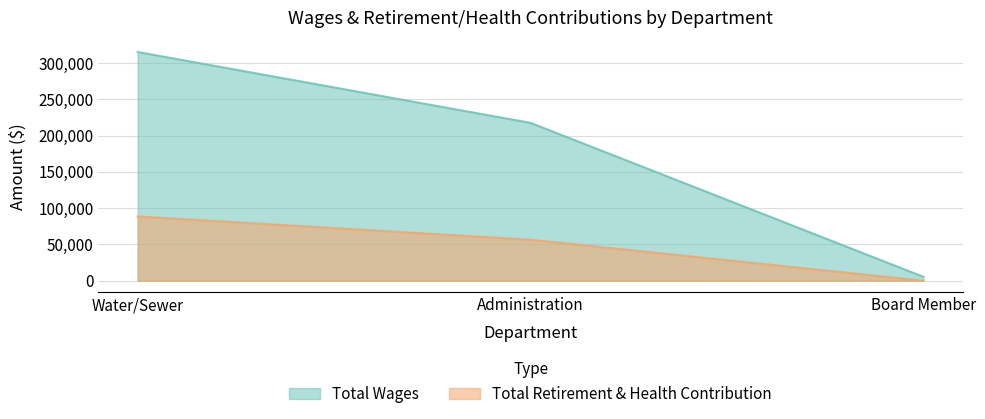

Between Administration and Board Member, which series saw the biggest shift?

Total Wages